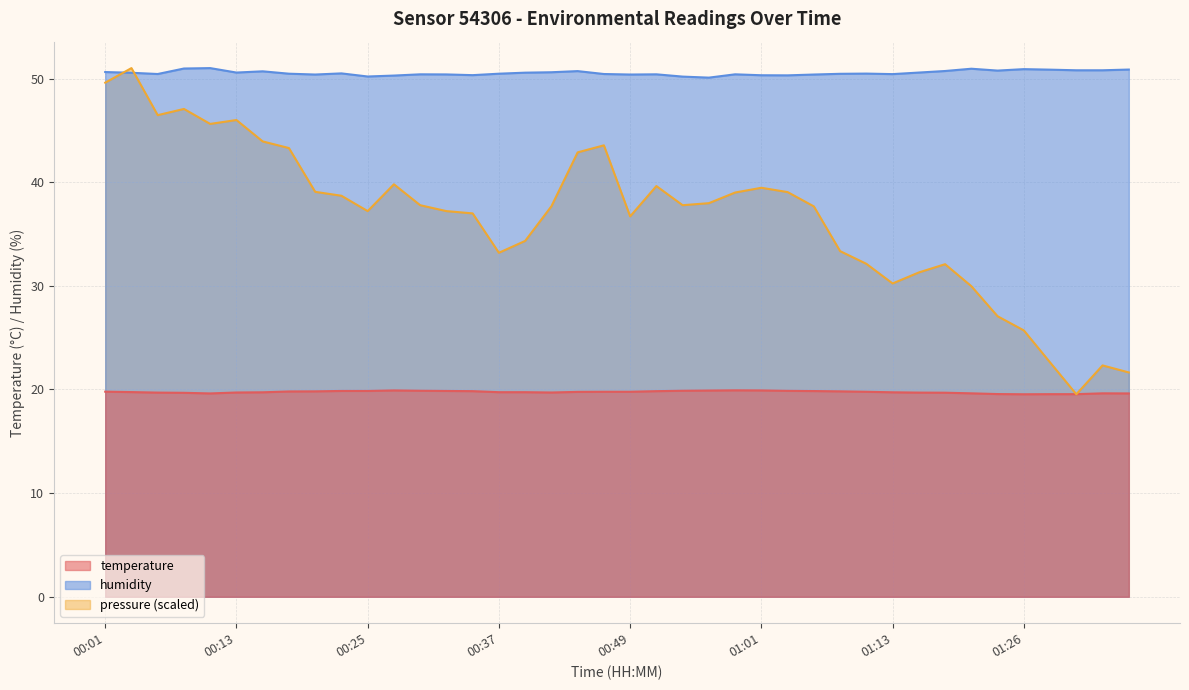

Read the humidity value at 01:23.

50.8